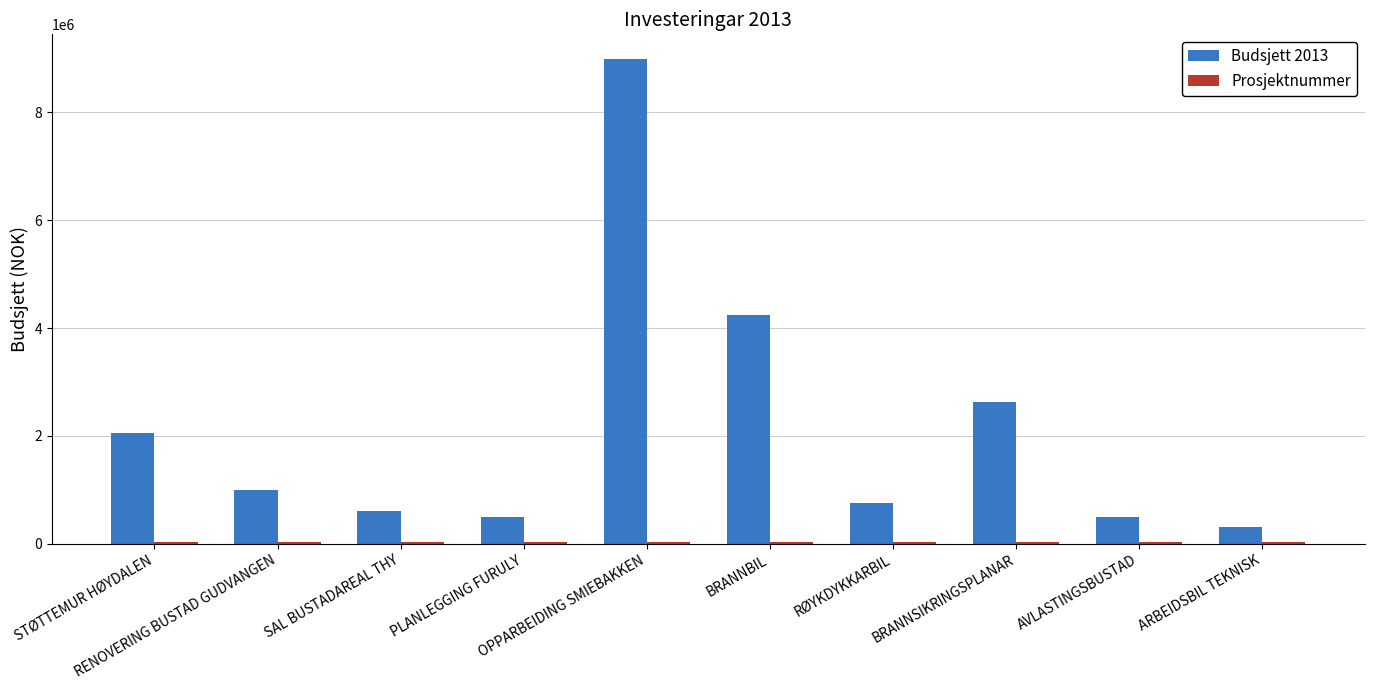

At which label does Budsjett 2013 first exceed 1000000?

STØTTEMUR HØYDALEN